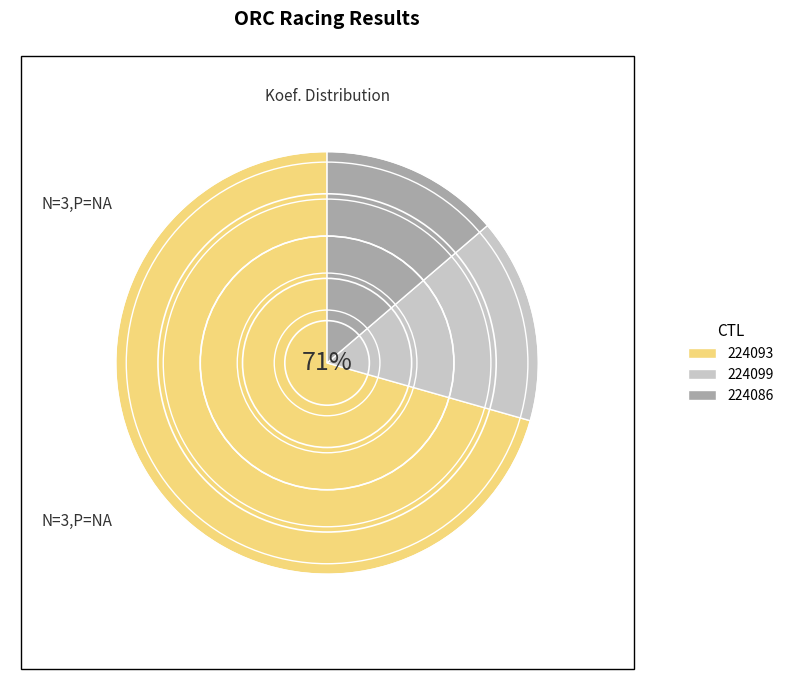

Approximately how many times larger is the value at 224093 compared to 224086?

5.1